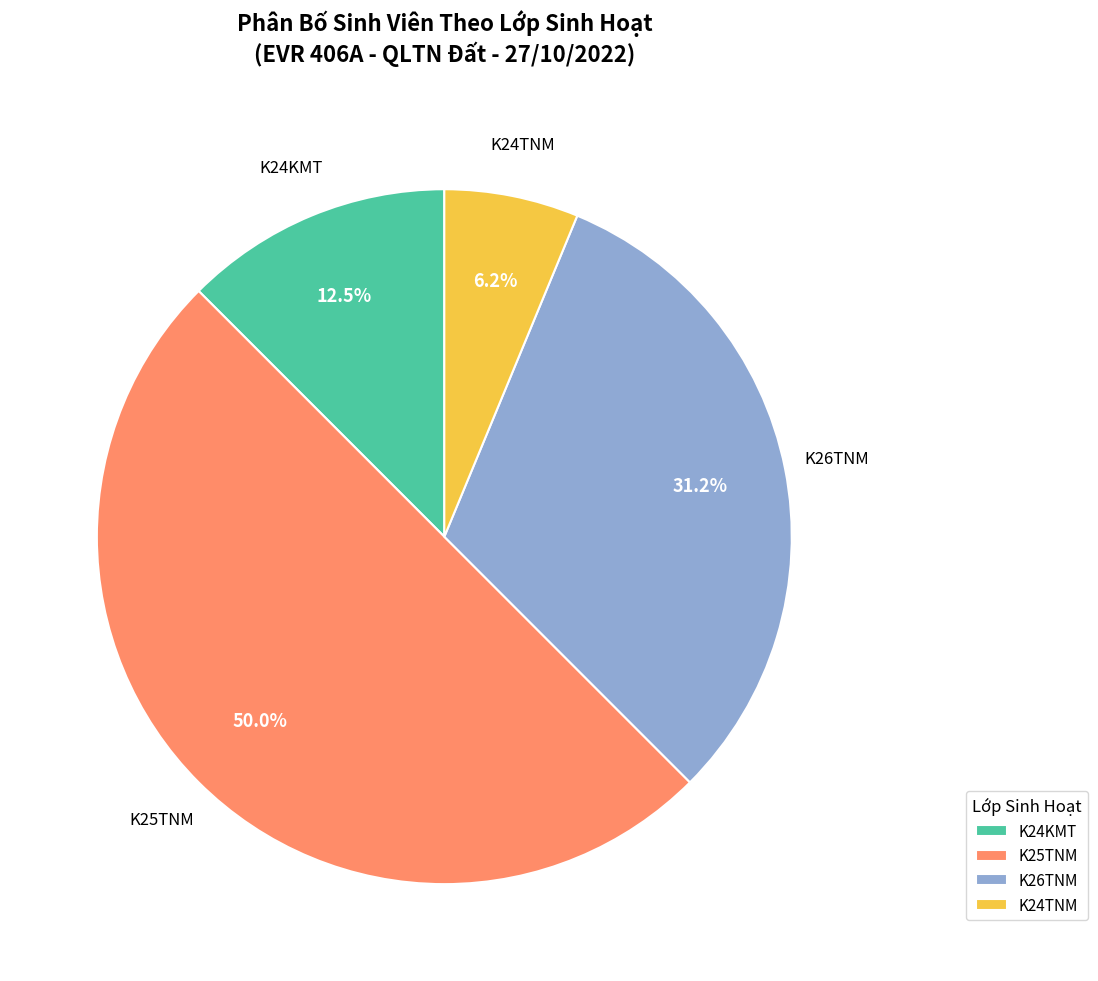

Rank the categories by value from highest to lowest.

K25TNM, K26TNM, K24KMT, K24TNM